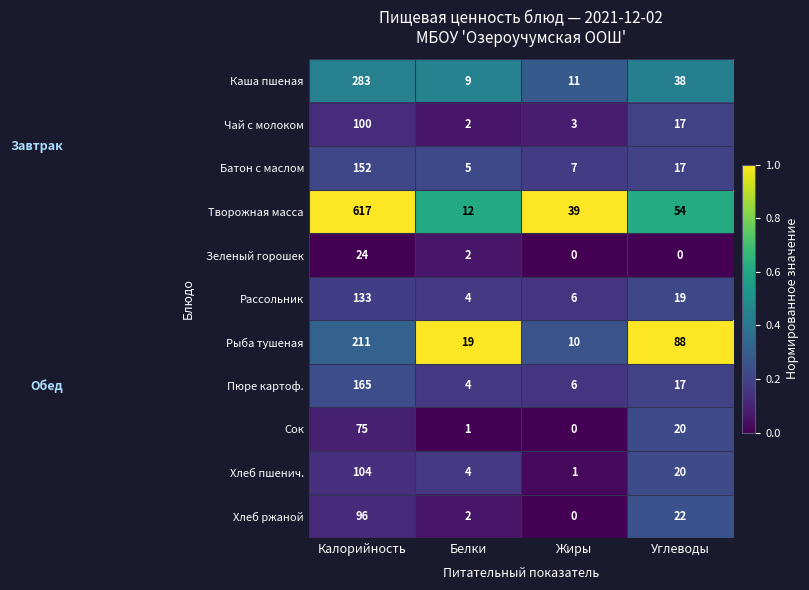

What is the difference between the maximum and minimum values in the Каша пшеная series?

274